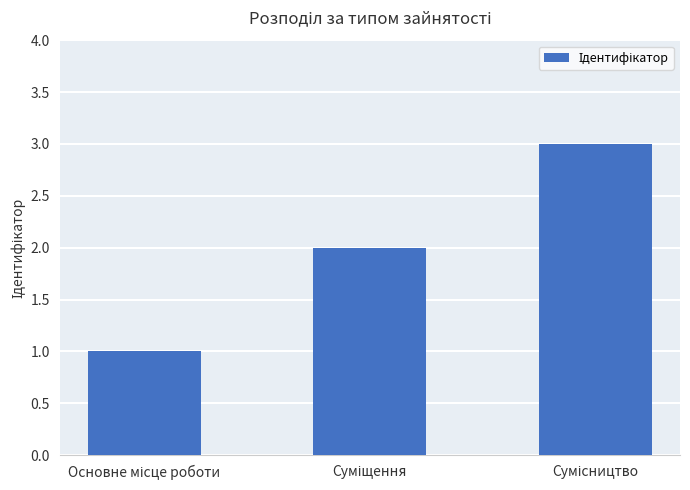

How many bars are there in total?

3